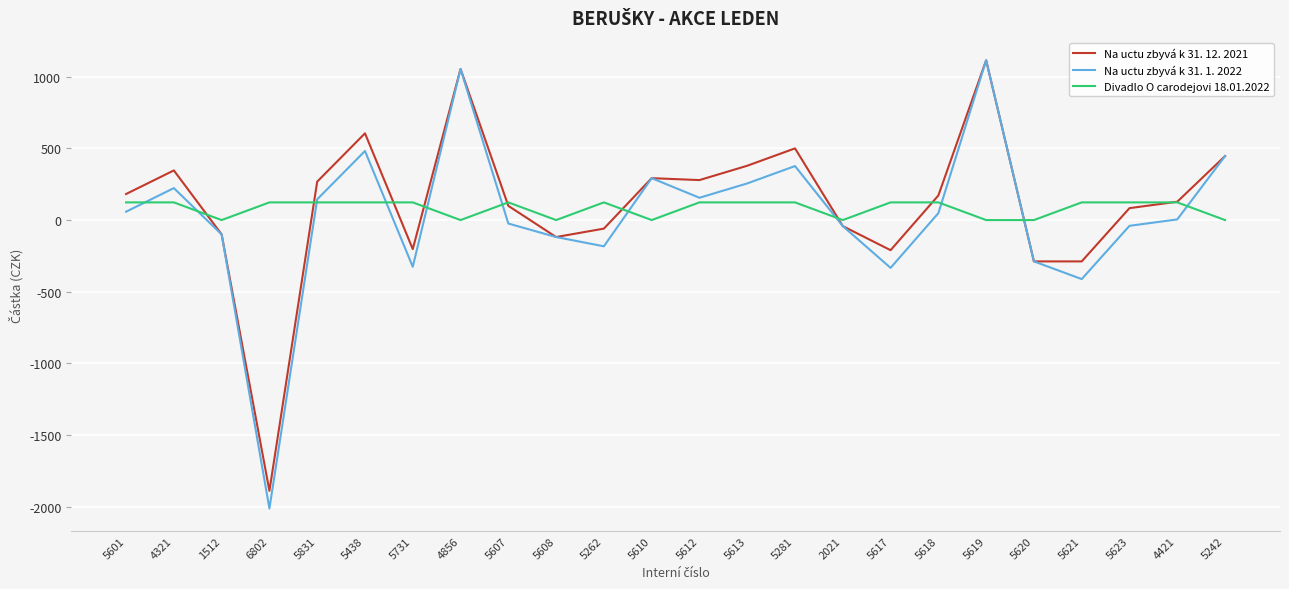

At which label does Na uctu zbyvá k 31. 12. 2021 first exceed 171?

5601